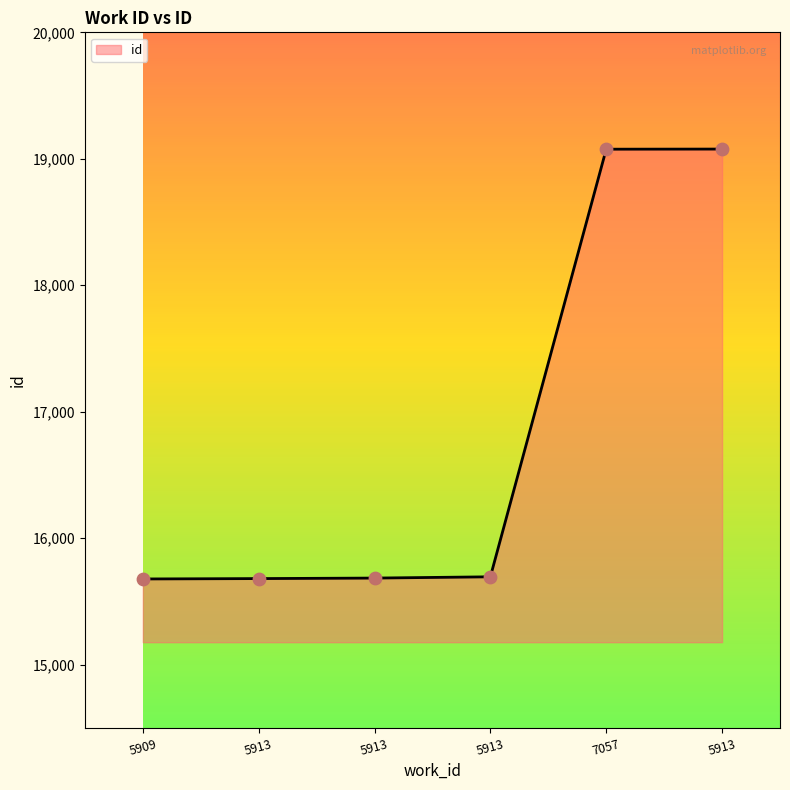

Between 7057 and 5913, which is larger?

7057